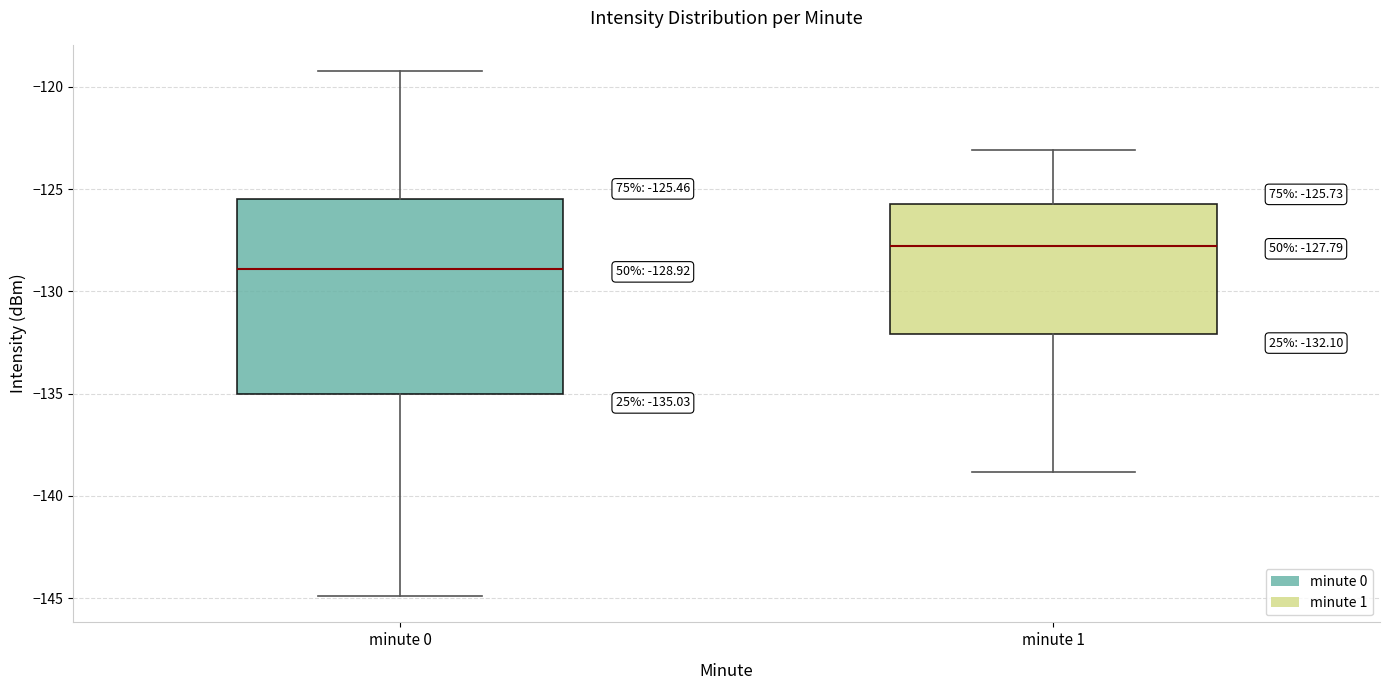

Which box has the lowest median line?

minute 0